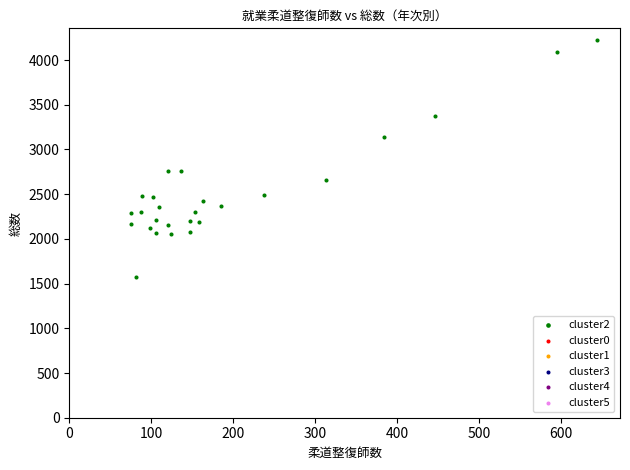

What is the range of X values (max minus min)?

569